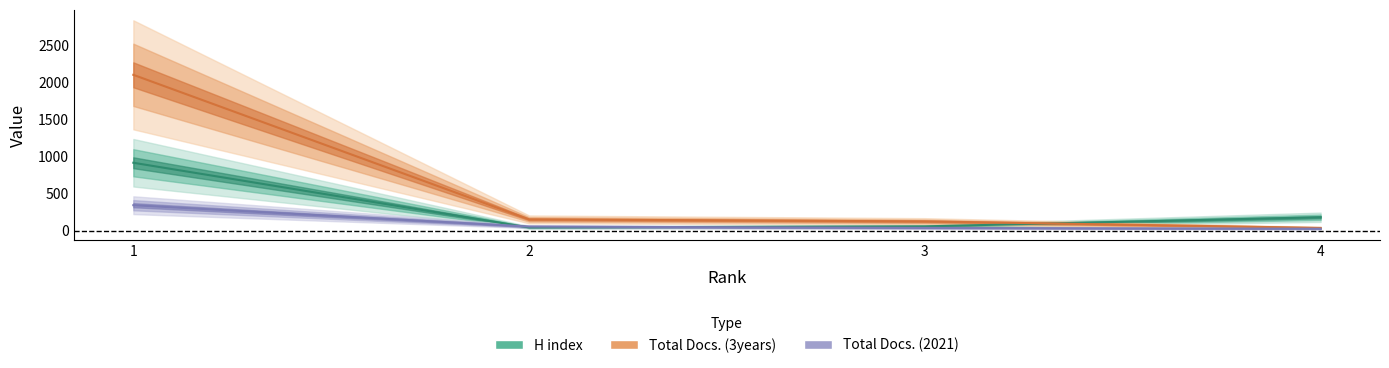

Is the value of H index at 1 greater than the value of Total Docs. (3years) at 4?

Yes